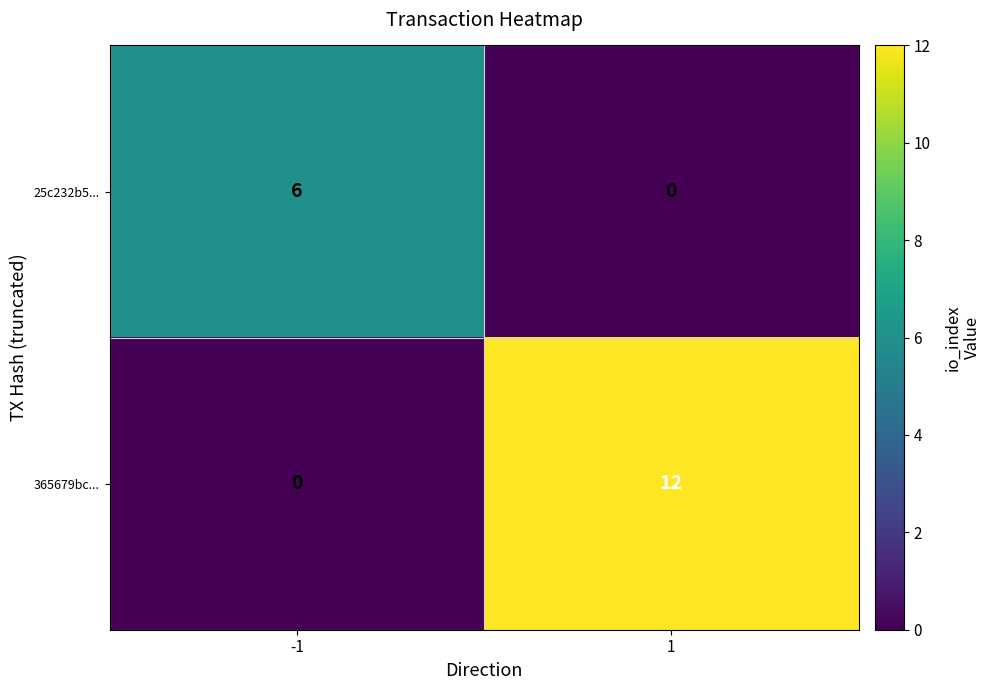

Rank the series by their maximum value, from highest to lowest.

365679bc..., 25c232b5...